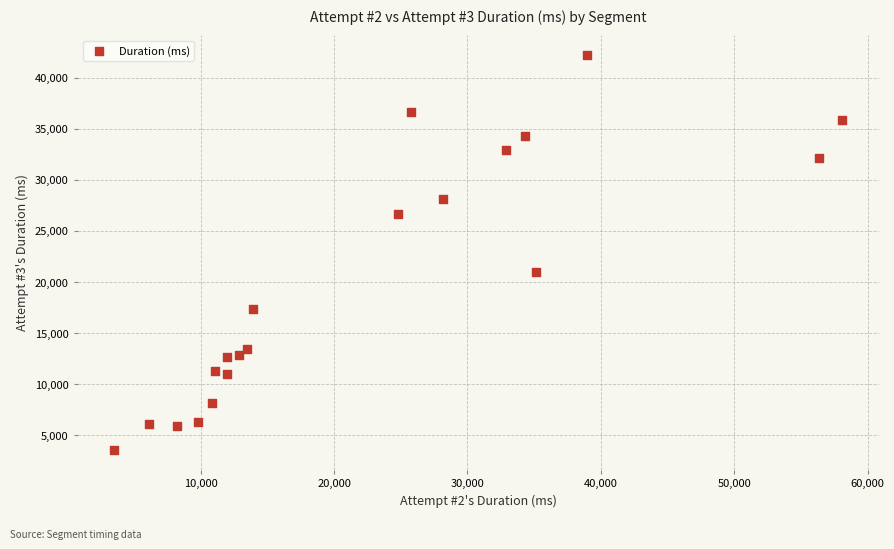

What Y value in the scatter plot is closest to 22904?

20957